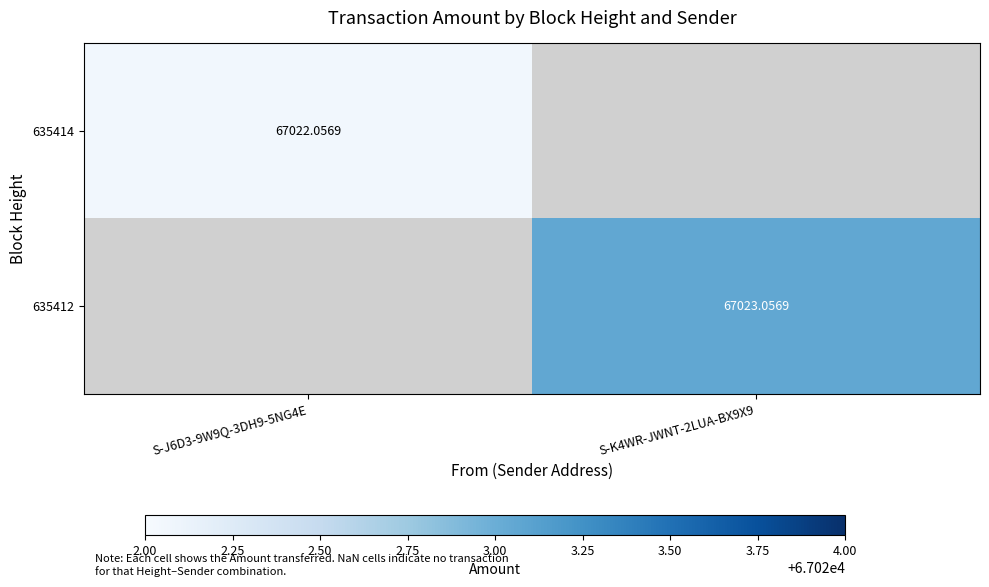

What is the maximum value shown in the chart?

67023.1